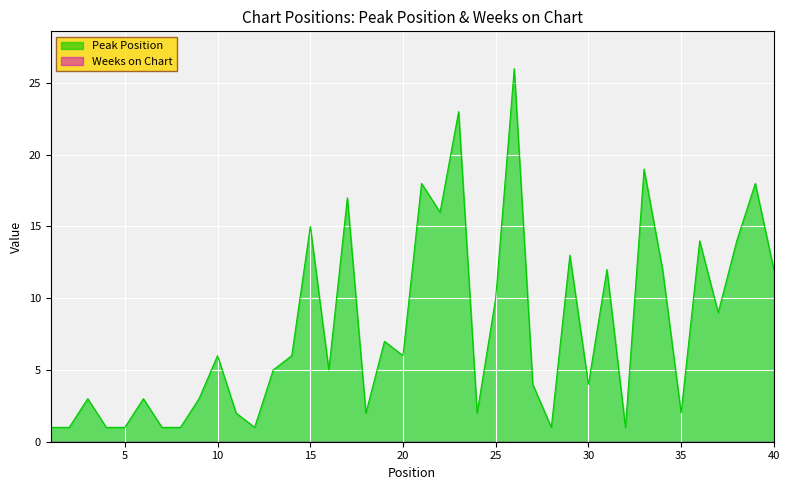

What is the sum of all values?

317